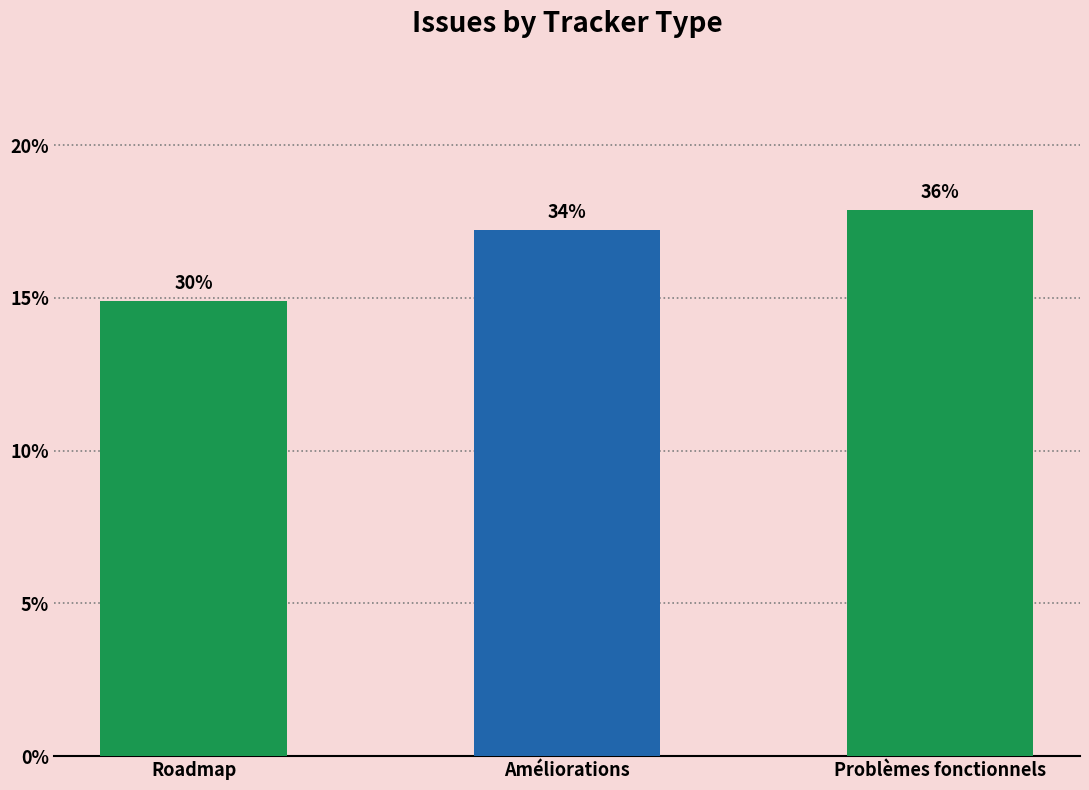

The chart shows a value of 29.8 at Roadmap. True or false?

True